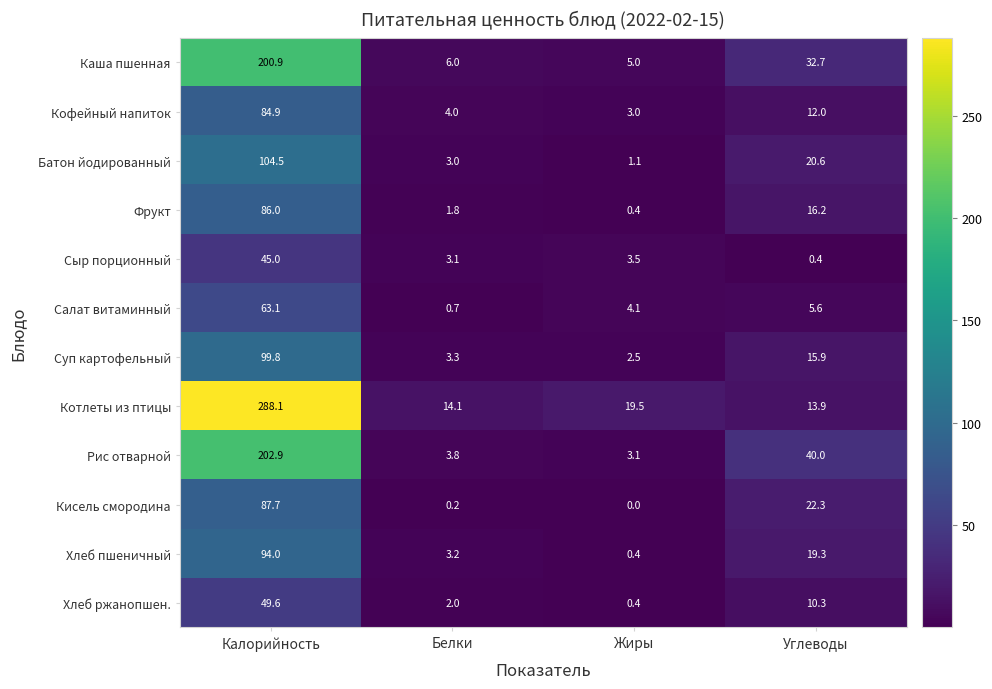

The Кофейный напиток series shows 2.5 at Белки. True or false?

False